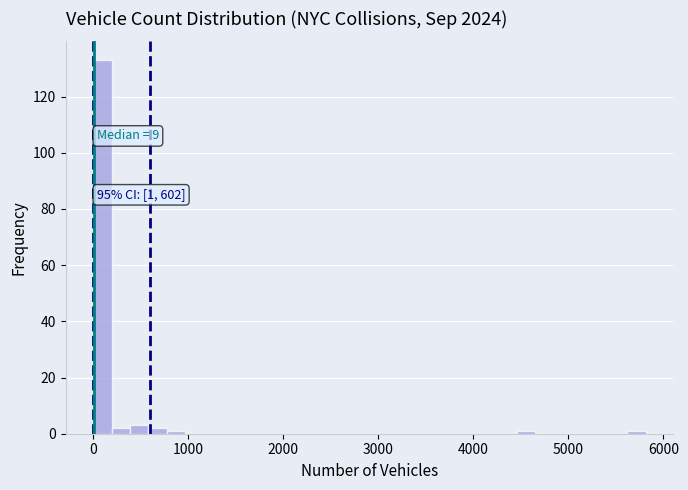

Read against the x-axis, roughly where is the centre of the tallest bar?

100